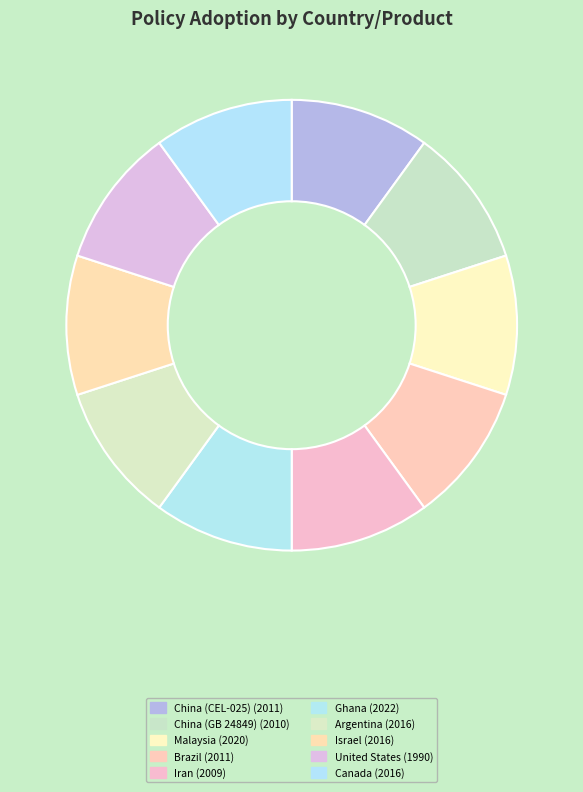

Is there a majority slice in this chart?

No